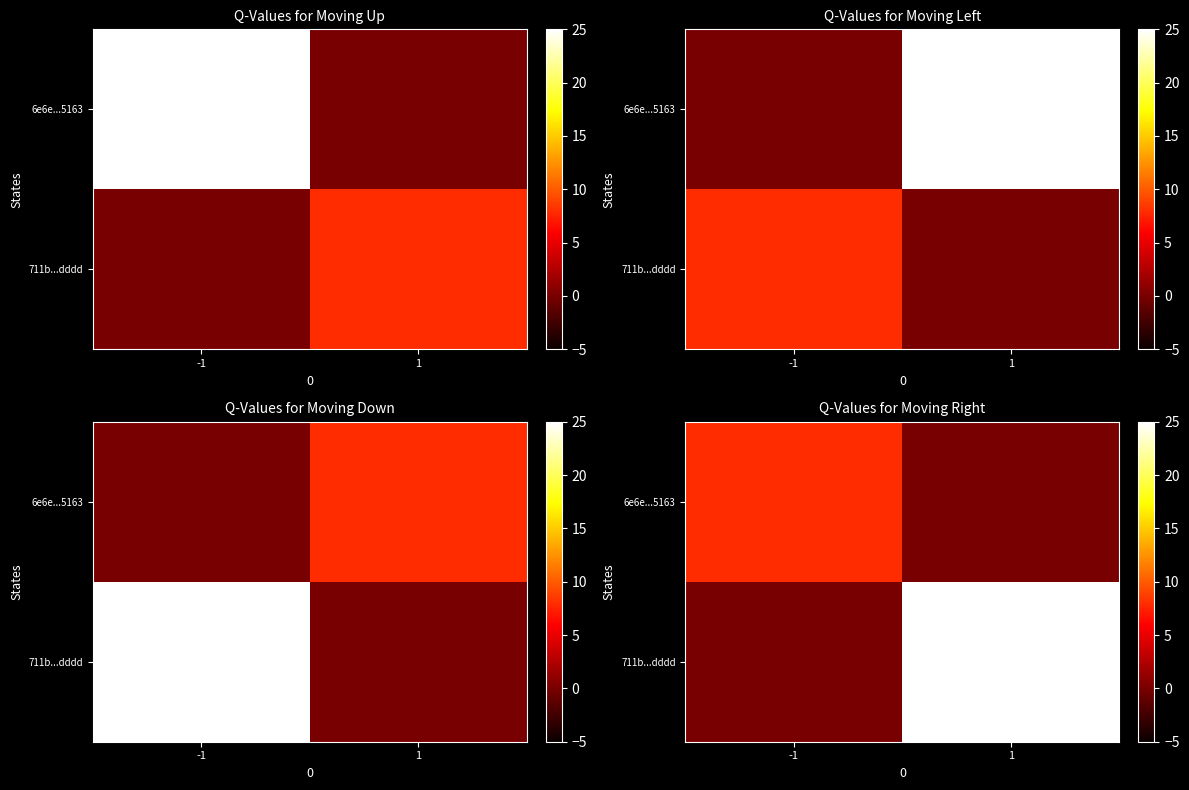

Rank the series by their average value, from highest to lowest.

711b...dddd, 6e6e...5163